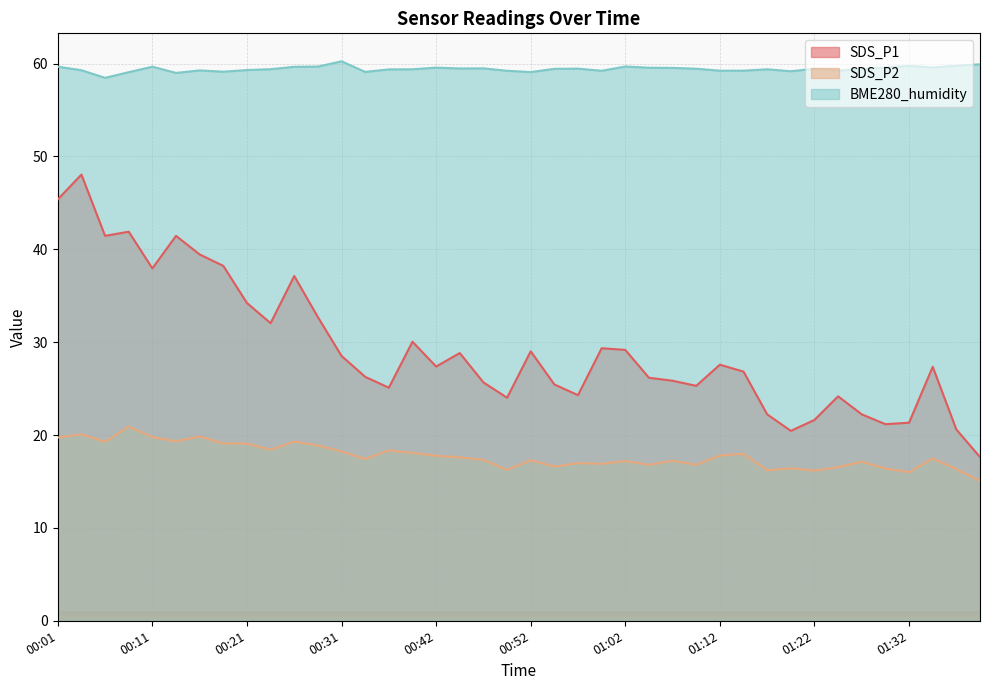

At which category does the chart reach its peak across all series?

00:31